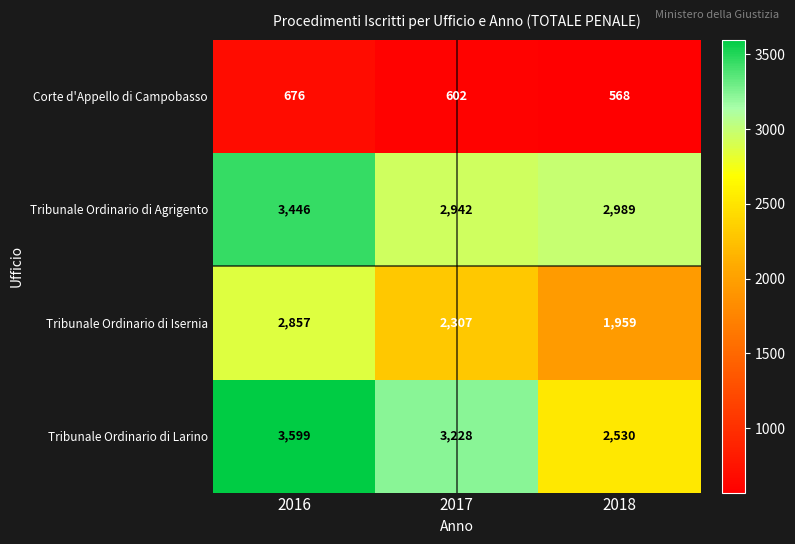

What is the spread (max minus min) of values at 2016?

2923